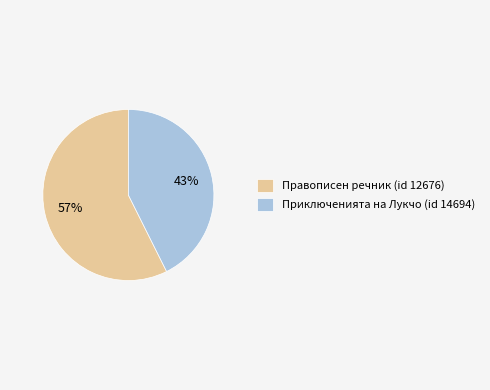

To the nearest percent, what is the average slice percentage?

50%